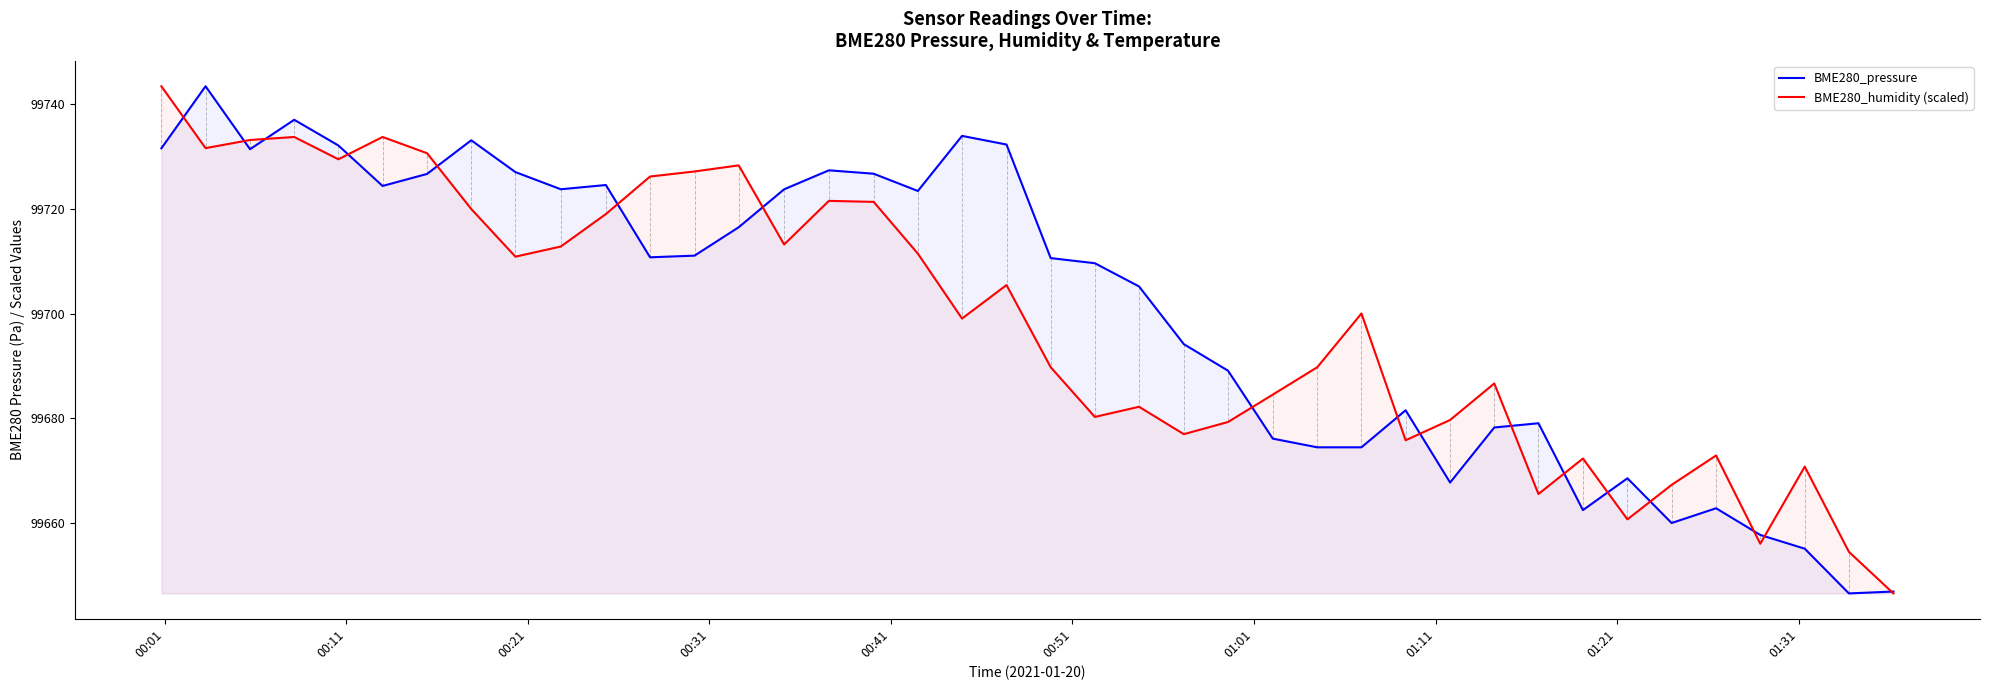

What is the smallest value displayed?

99646.5